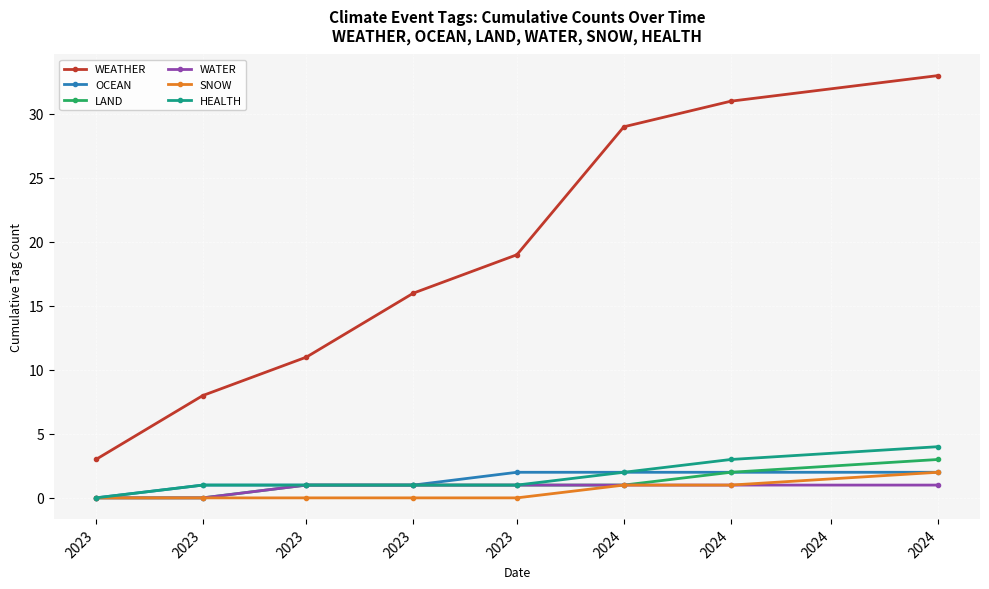

Reading left to right, extract all data points from this chart.

WEATHER: 3	8	11	16	19	29	31	33
OCEAN: 0	1	1	1	2	2	2	2
LAND: 0	0	1	1	1	1	2	3
WATER: 0	0	1	1	1	1	1	1
SNOW: 0	0	0	0	0	1	1	2
HEALTH: 0	1	1	1	1	2	3	4